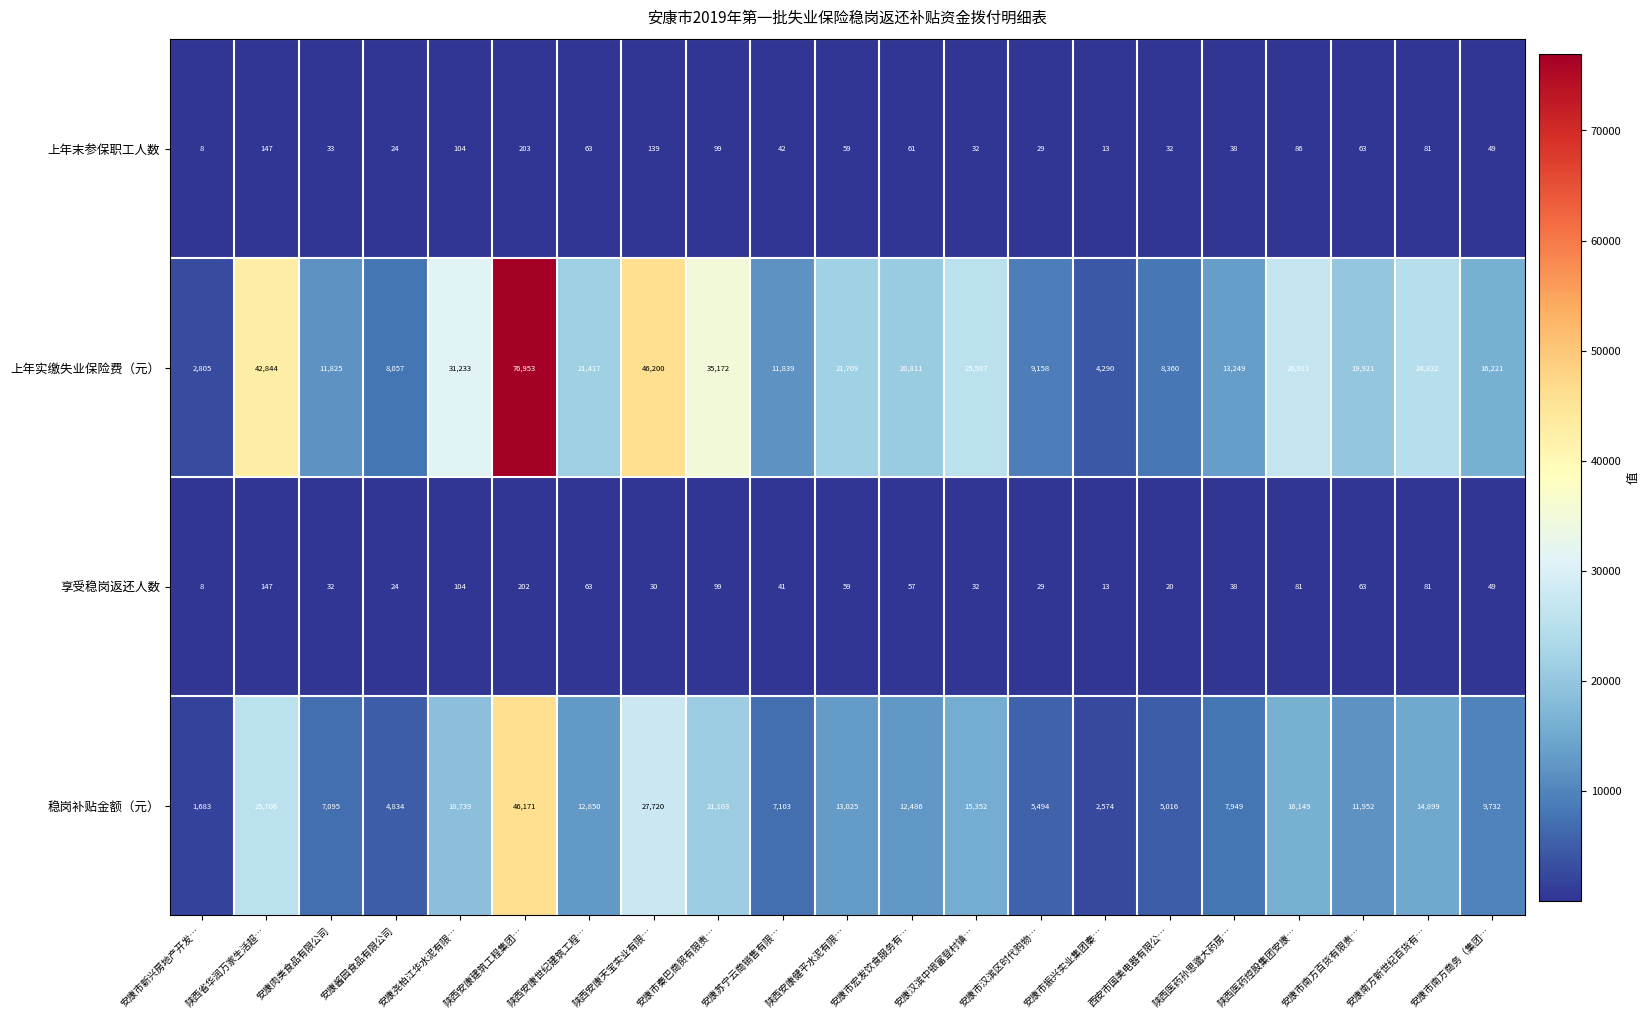

Rank the series at 西安市国美电器有限公… from lowest to highest value.

享受稳岗返还人数, 上年末参保职工人数, 稳岗补贴金额（元）, 上年实缴失业保险费（元）